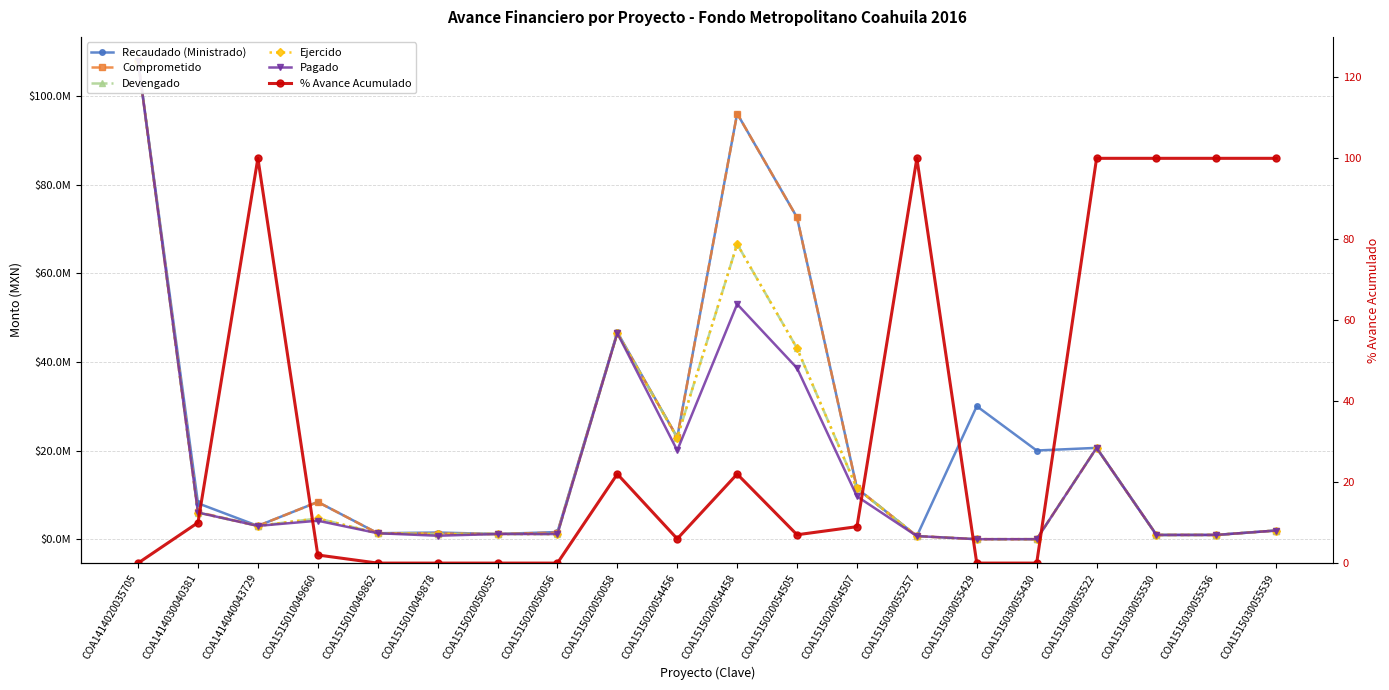

How many interior local peaks does the Devengado series have?

4